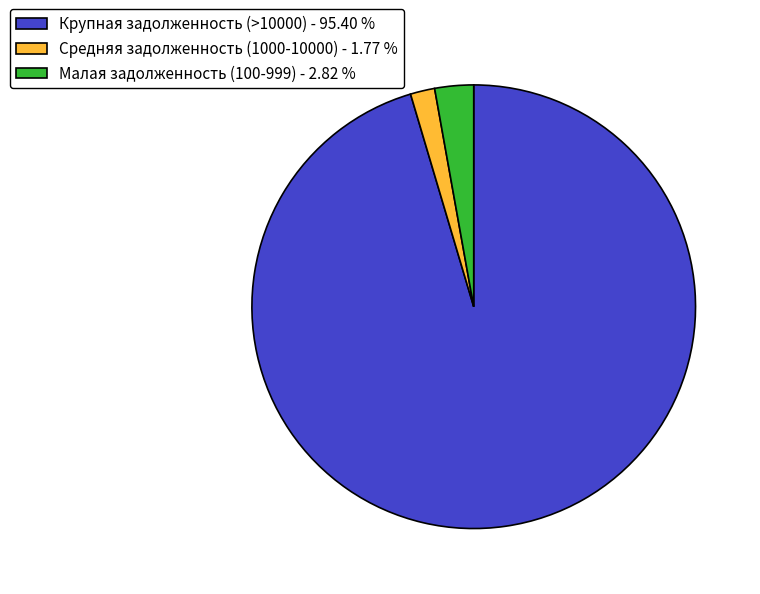

Between Малая задолженность (100-999) - 2.82 % and Крупная задолженность (>10000) - 95.40 %, which is larger?

Крупная задолженность (>10000) - 95.40 %